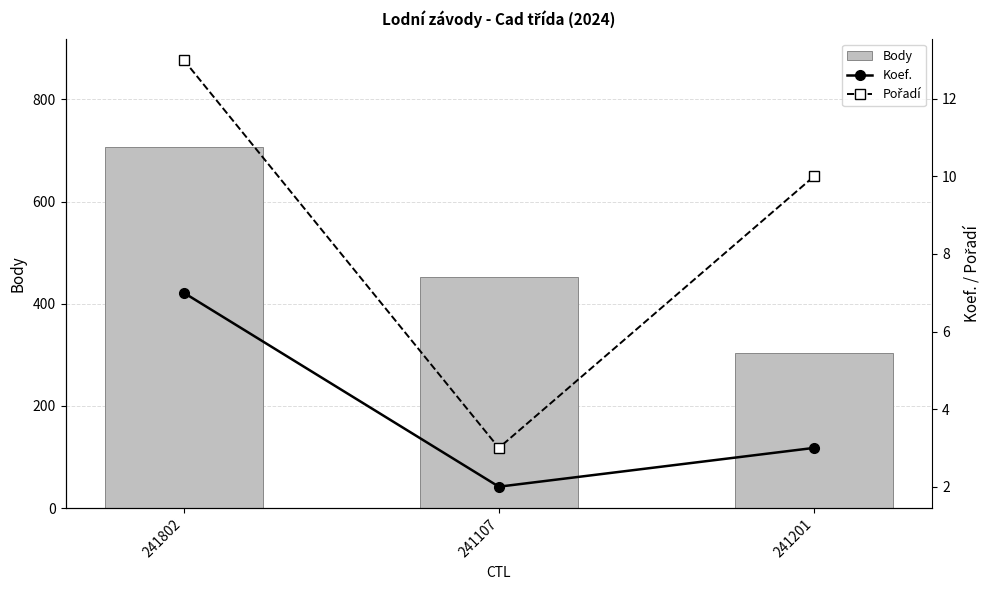

Count the number of data series in this chart.

3